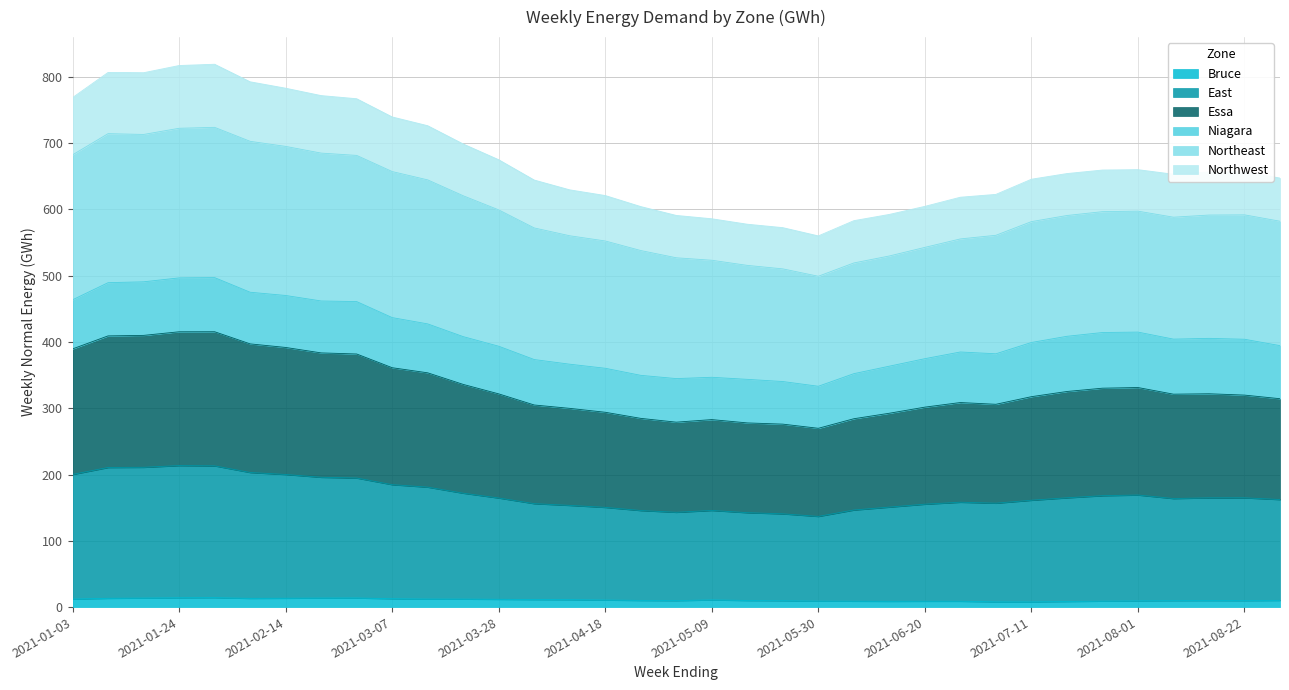

Which series changed the most between 2021-05-09 and 2021-08-01?

Essa